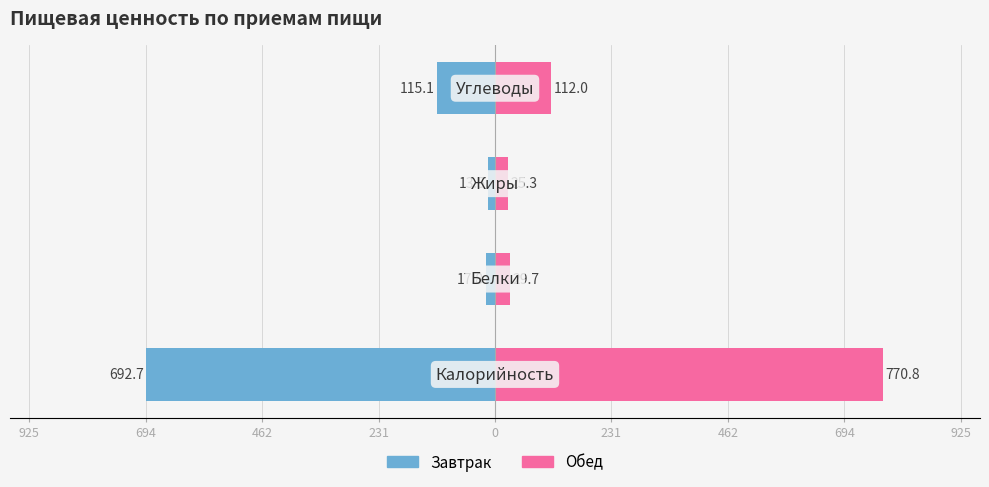

What are all the series names shown in the legend?

Завтрак, Обед